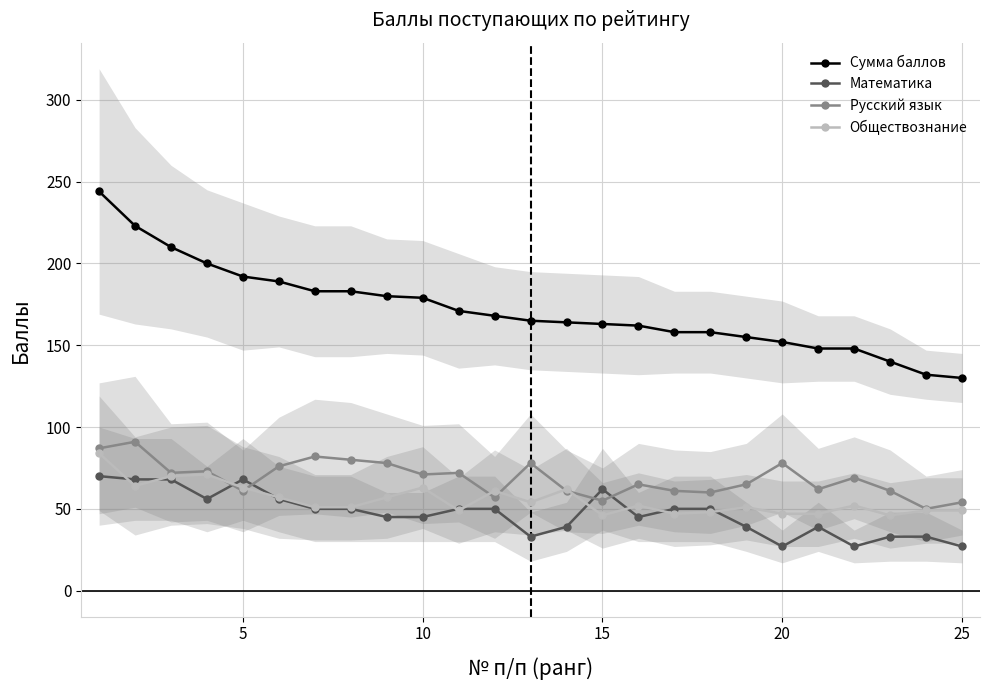

At 15, list the series in order from largest to smallest.

Сумма баллов, Русский язык, Обществознание, Математика